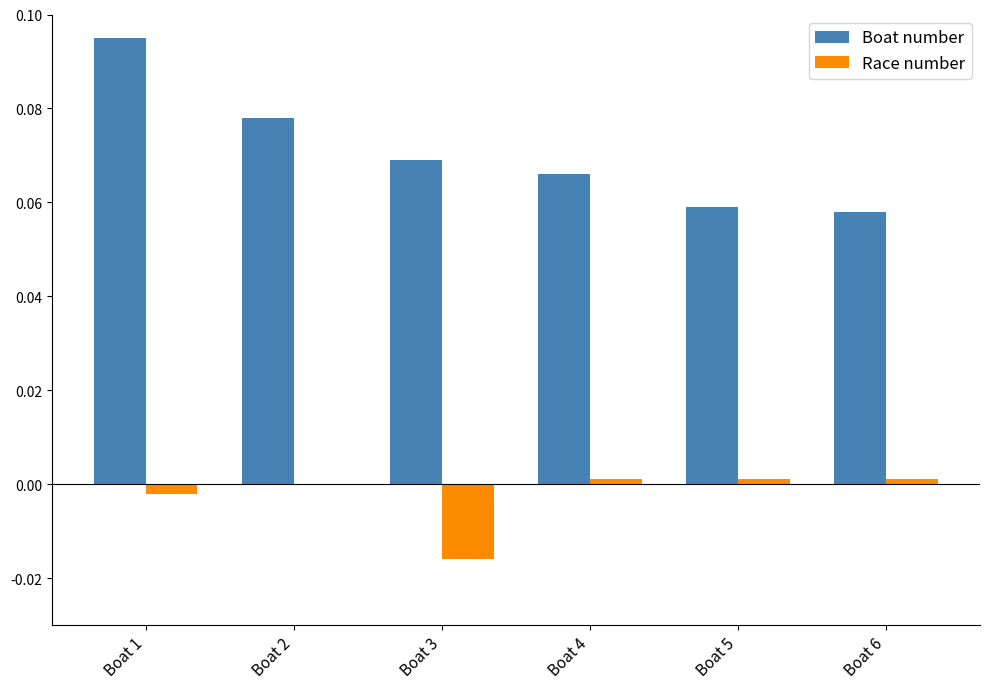

What is the sum of all Boat number values?

0.4